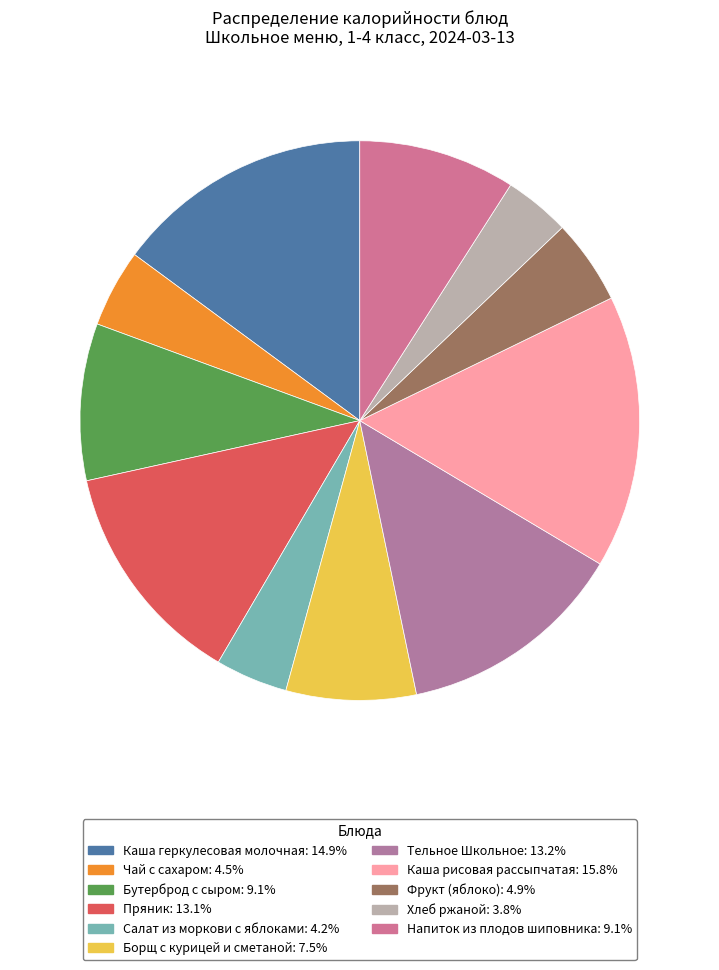

How many segments does this pie chart have?

11